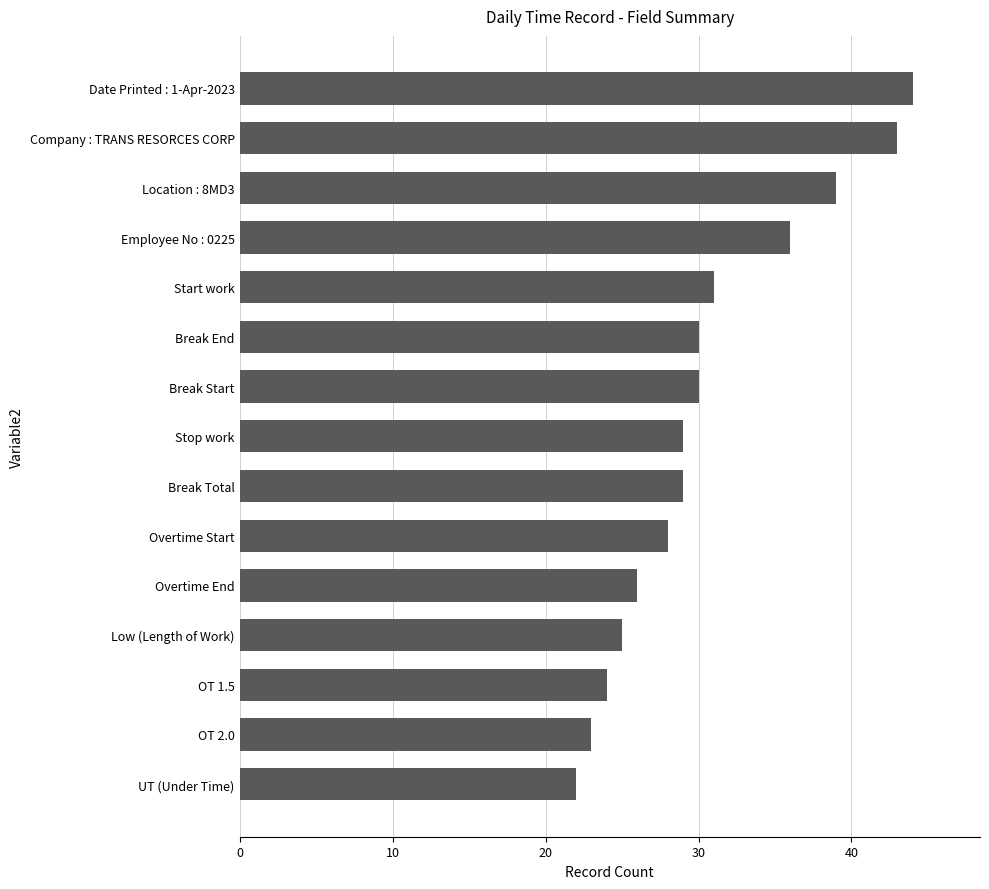

How many series are shown in this chart?

1